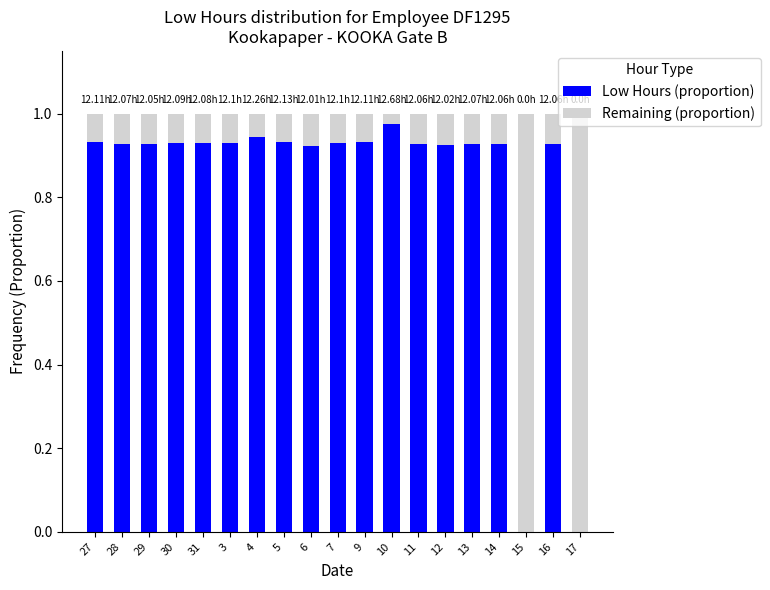

Are the bars grouped side by side (vs. stacked)?

No